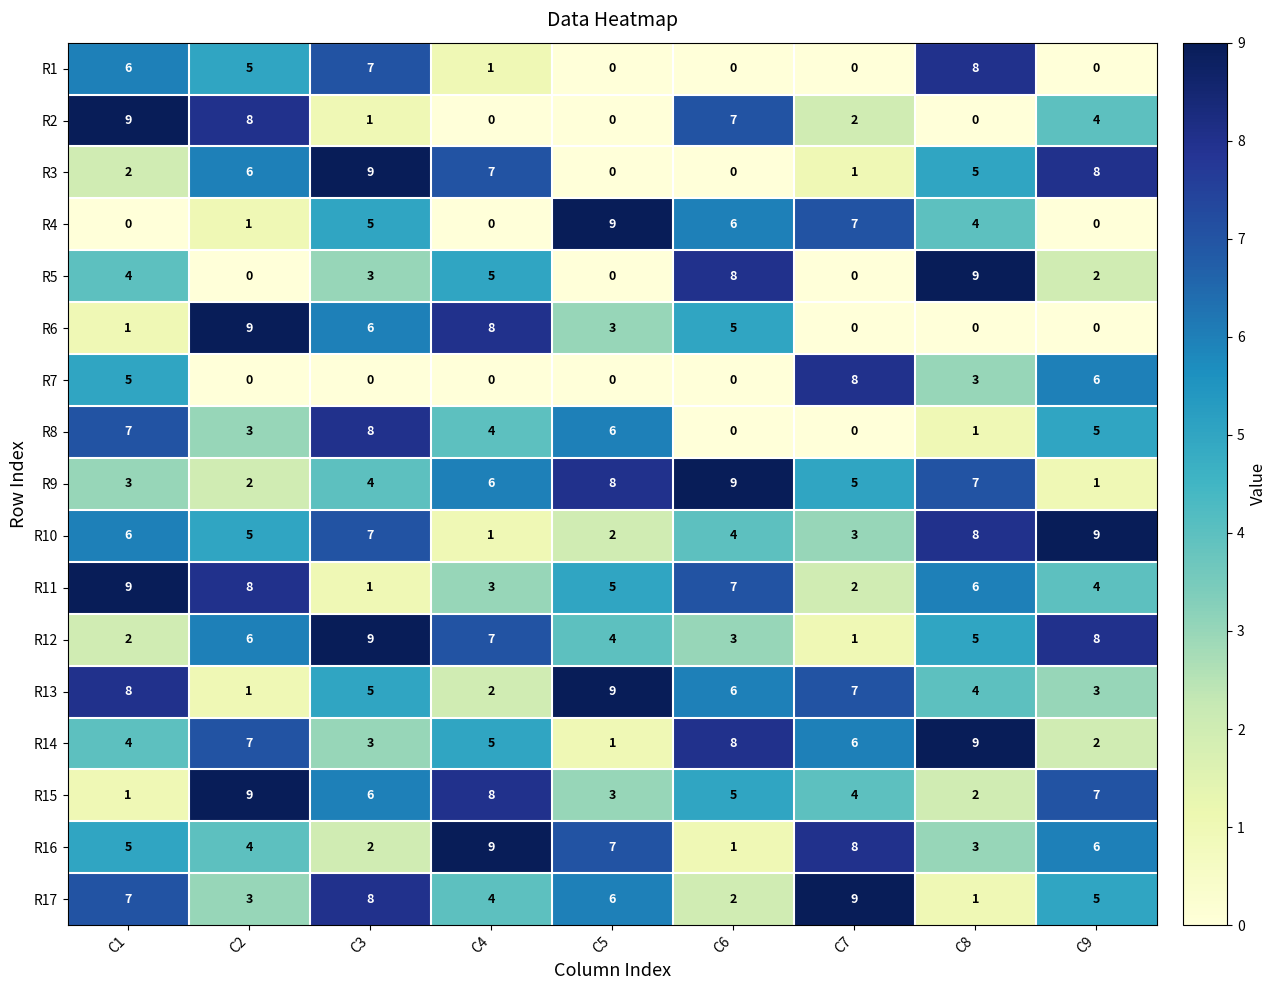

What is the difference between the highest and lowest values at C8?

9